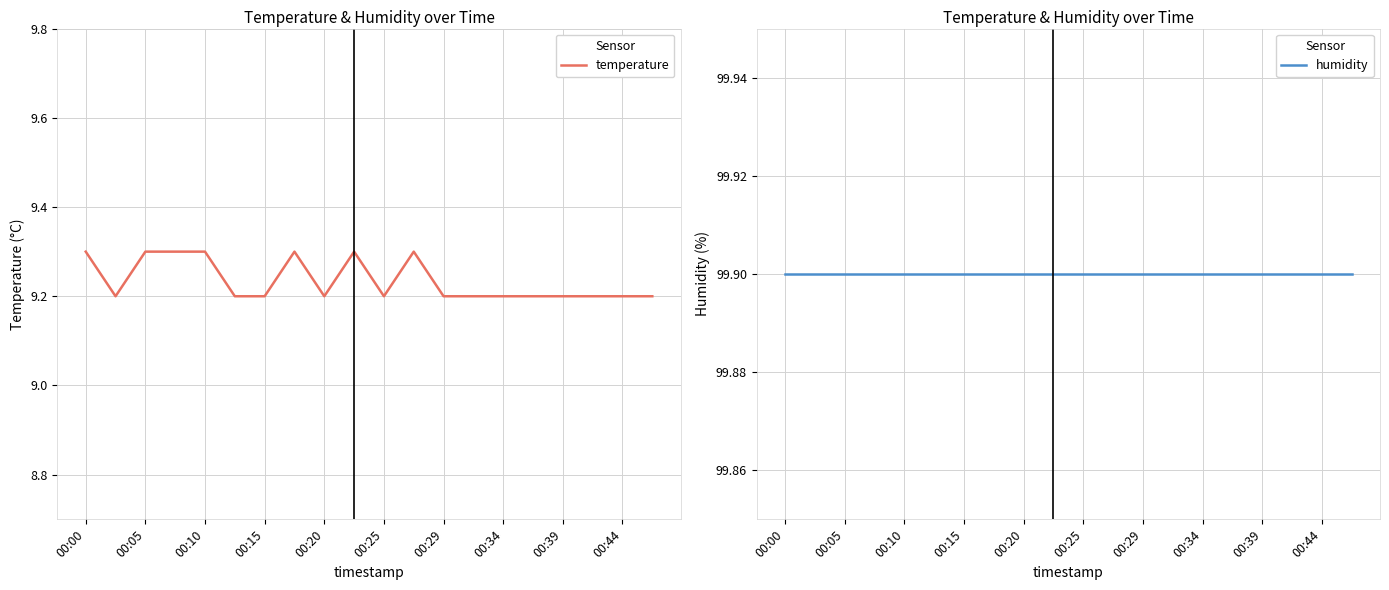

True or false: temperature and humidity cross at least once.

False